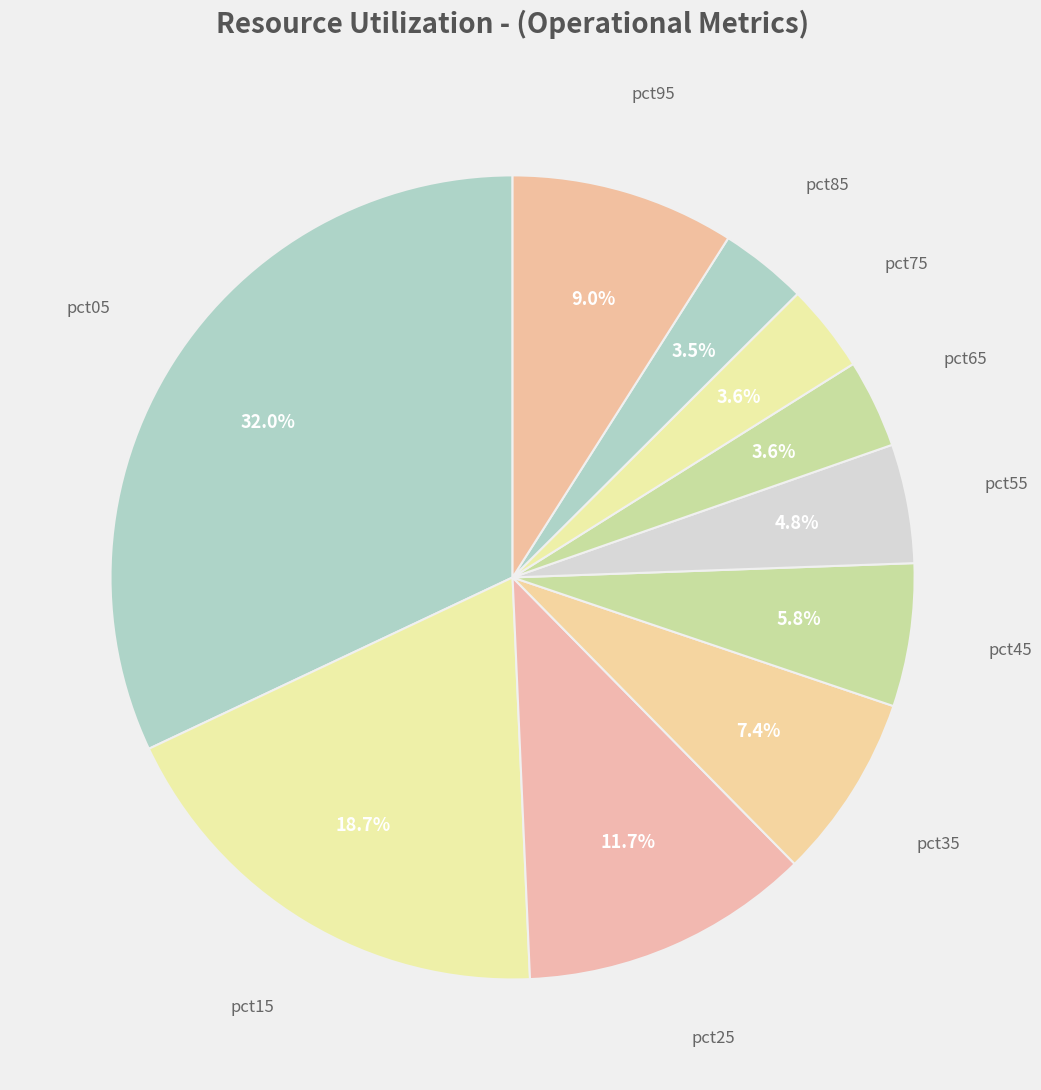

How many slices are in this pie chart?

10